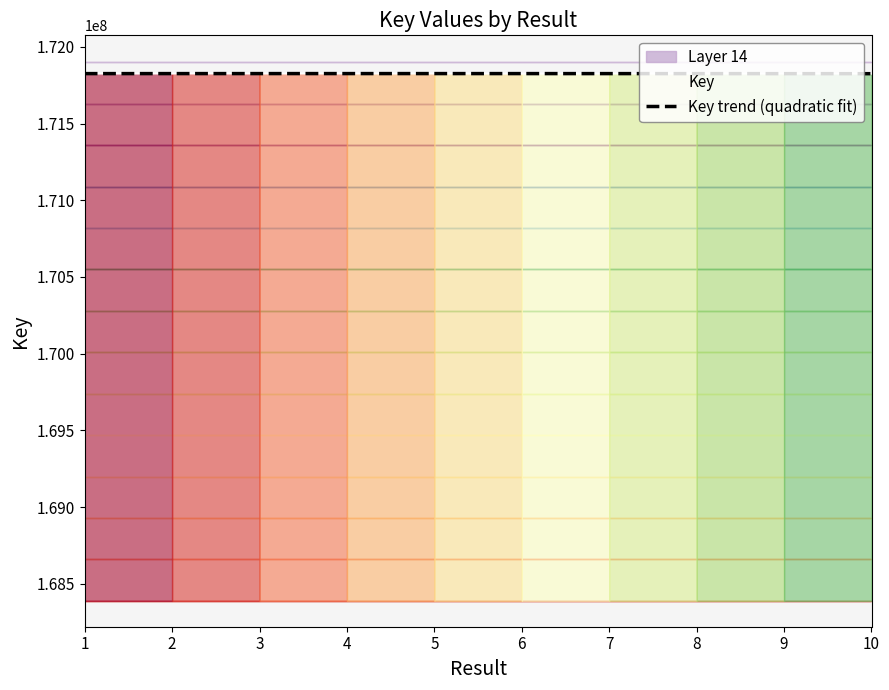

What is the maximum value for Key trend (quadratic fit)?

171825597.1